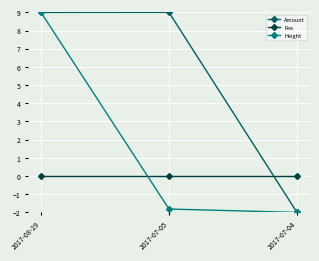

What are all the series names shown in the legend?

Amount, Fee, Height